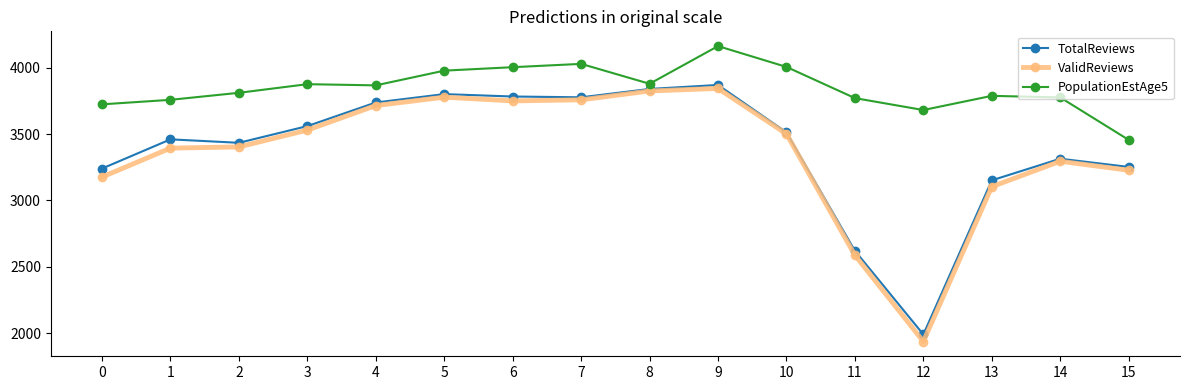

Where is the first local minimum for TotalReviews?

2